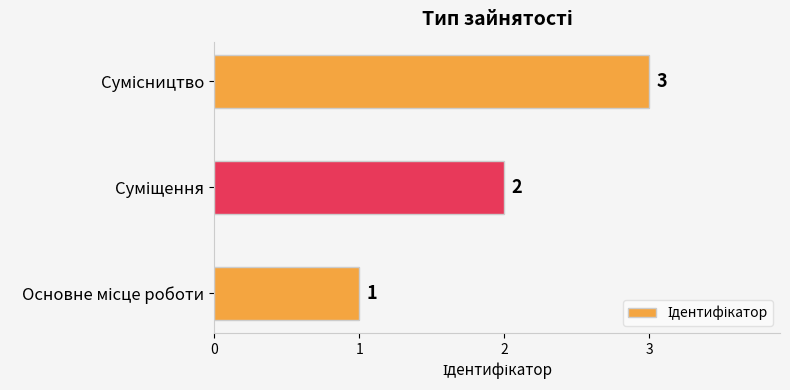

What is the difference between the maximum and minimum values?

2